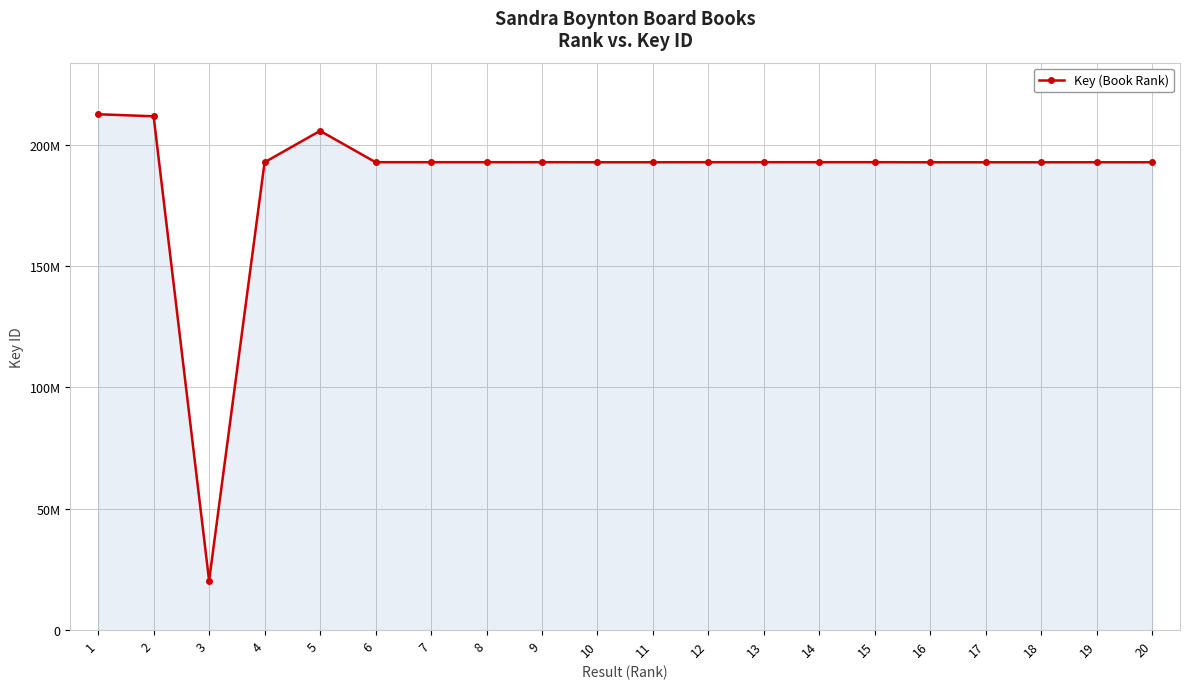

At which category does the chart reach its peak across all series?

1